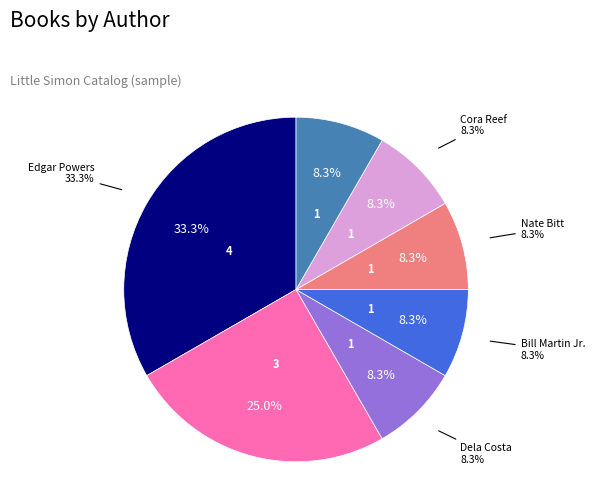

How much of the chart is everything except Dela Costa?

91.7%